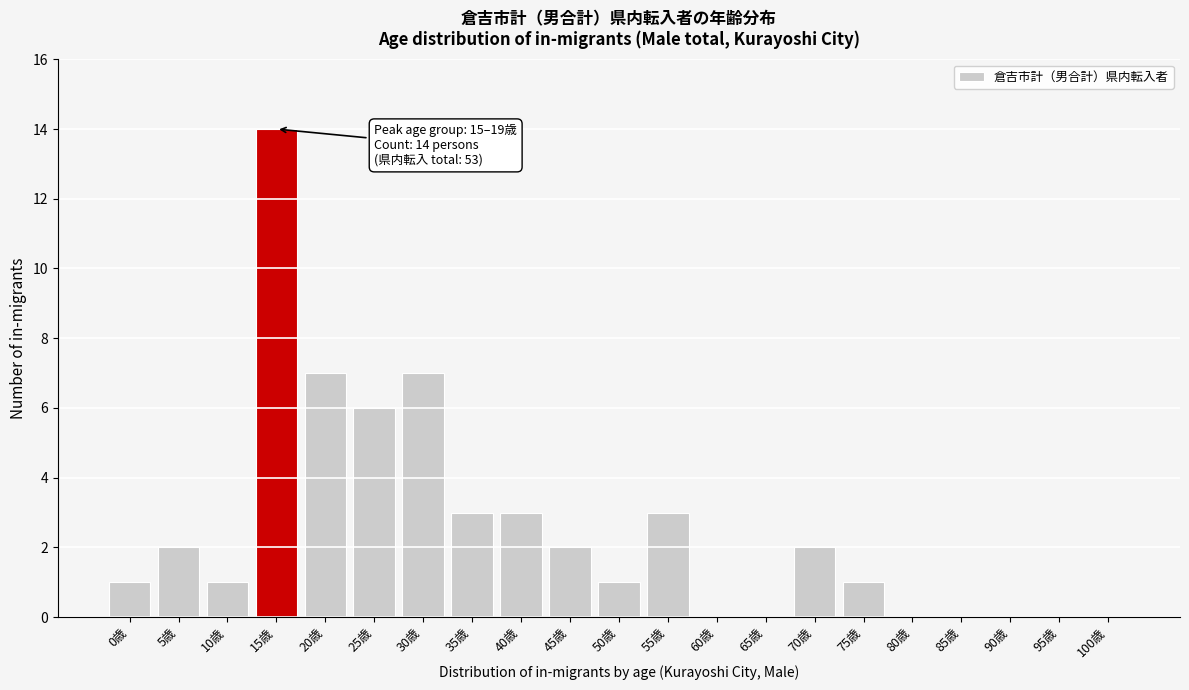

Reading right to left, transcribe all the data shown in this chart.

100歳=0	95歳=0	90歳=0	85歳=0	80歳=0	75歳=1	70歳=2	65歳=0	60歳=0	55歳=3	50歳=1	45歳=2	40歳=3	35歳=3	30歳=7	25歳=6	20歳=7	15歳=14	10歳=1	5歳=2	0歳=1